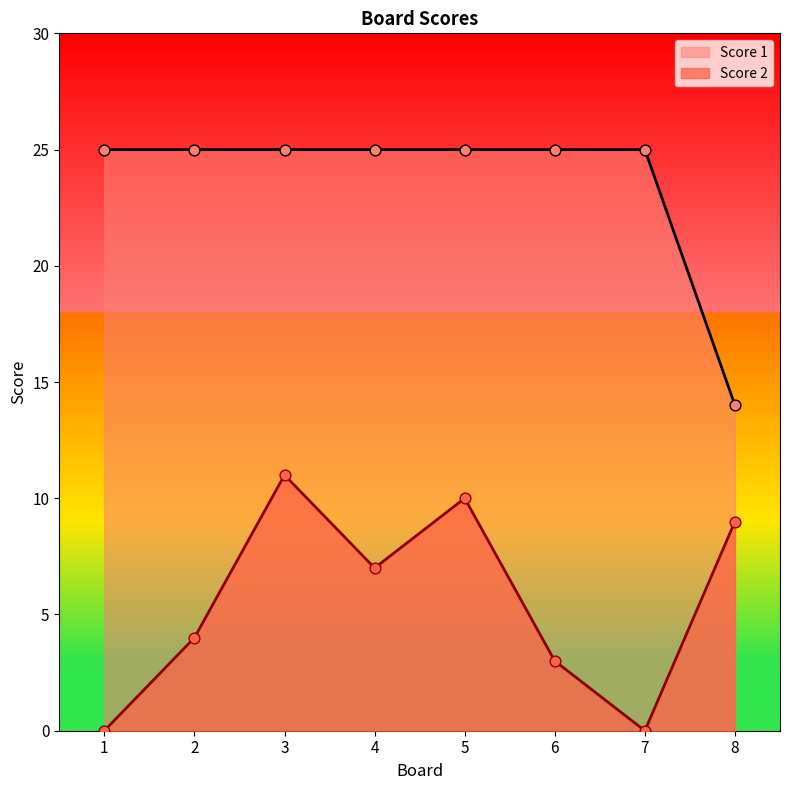

Which series has the largest total across all categories?

Score 1